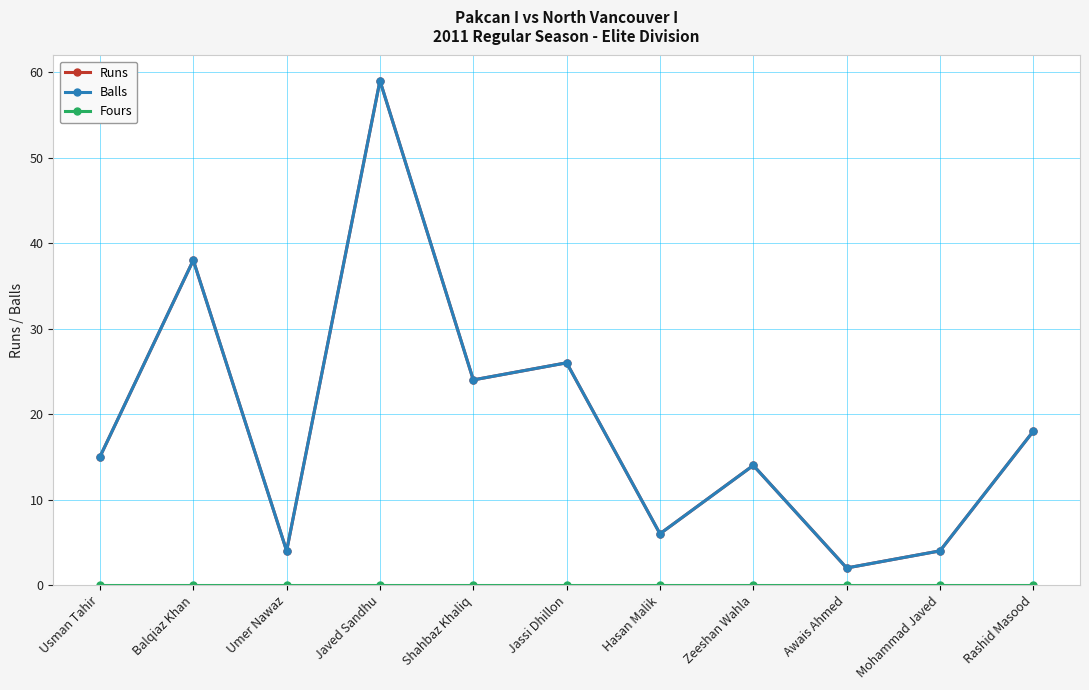

Where does the Balls series first go above 15?

Balqiaz Khan